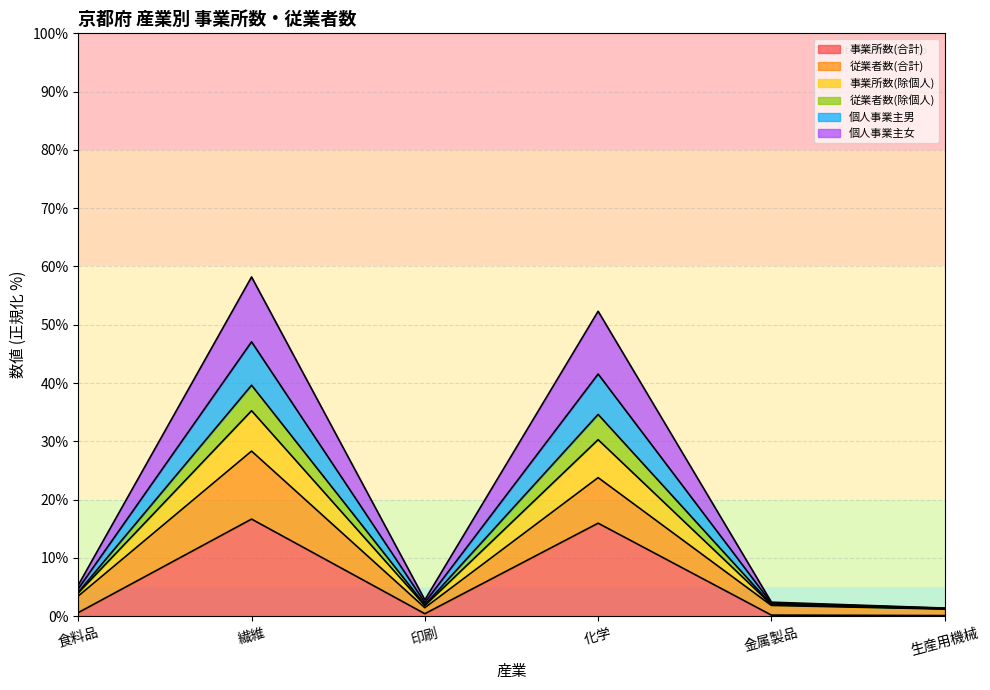

What is the total value across all series at 繊維?

58.2